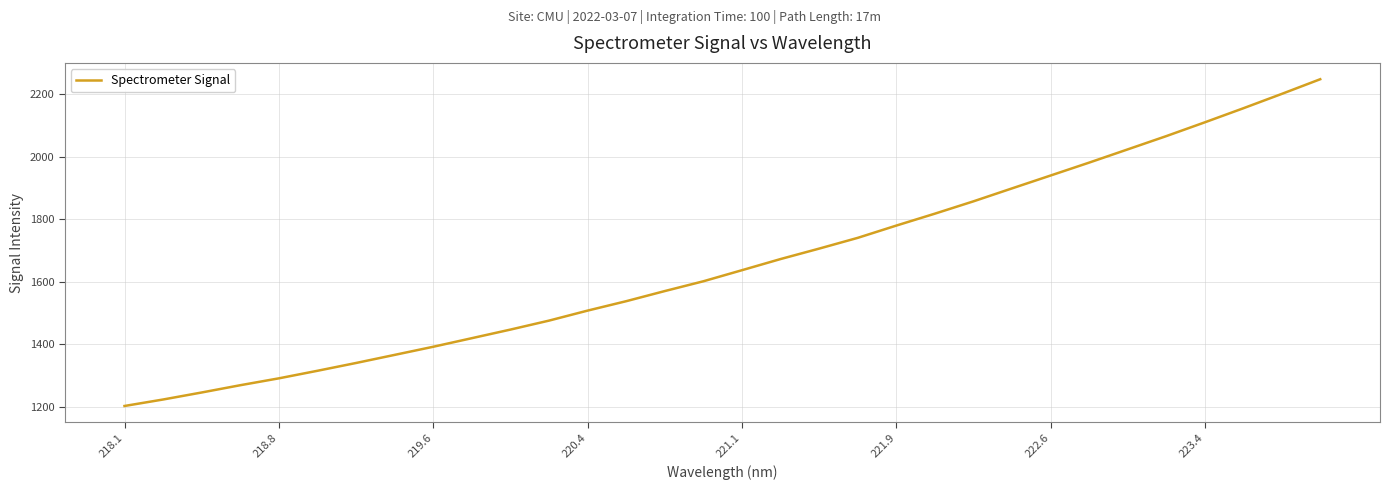

What is the maximum value shown in the chart?

2248.2